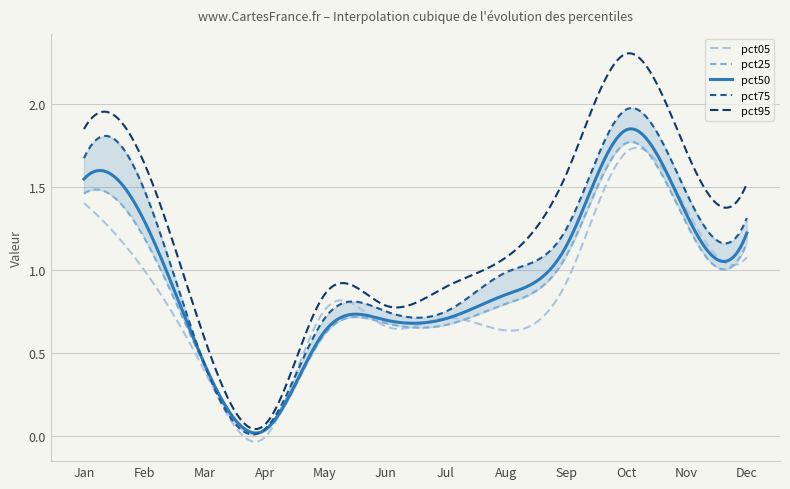

Is it true that pct25 equals 0.6 at Sep?

False